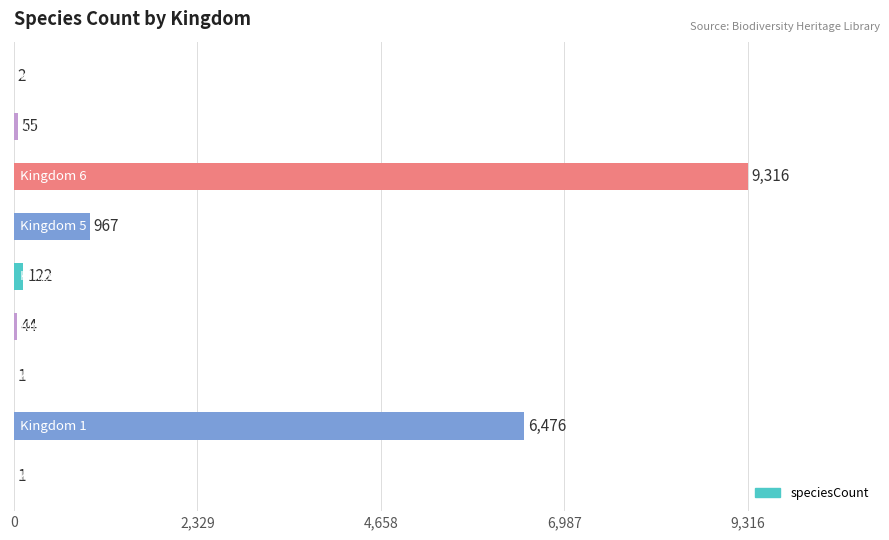

What is the greatest value displayed?

9316